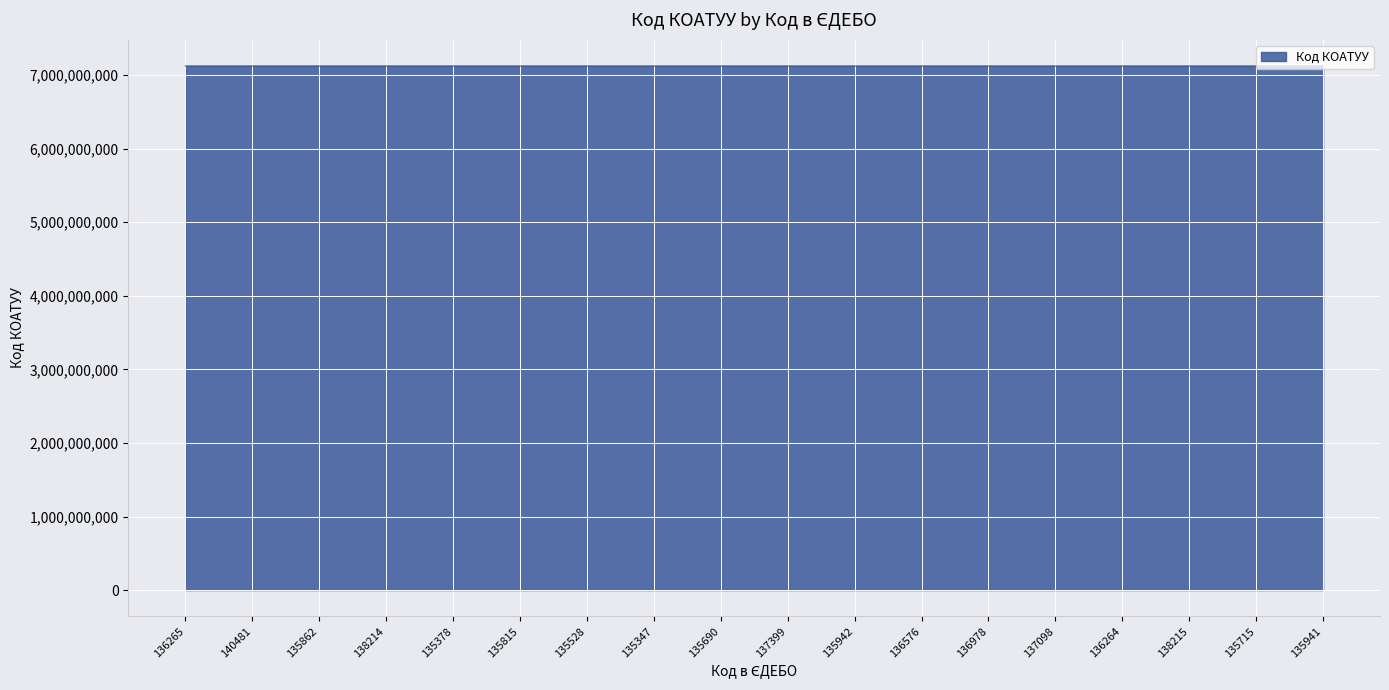

How many series are shown in this chart?

1